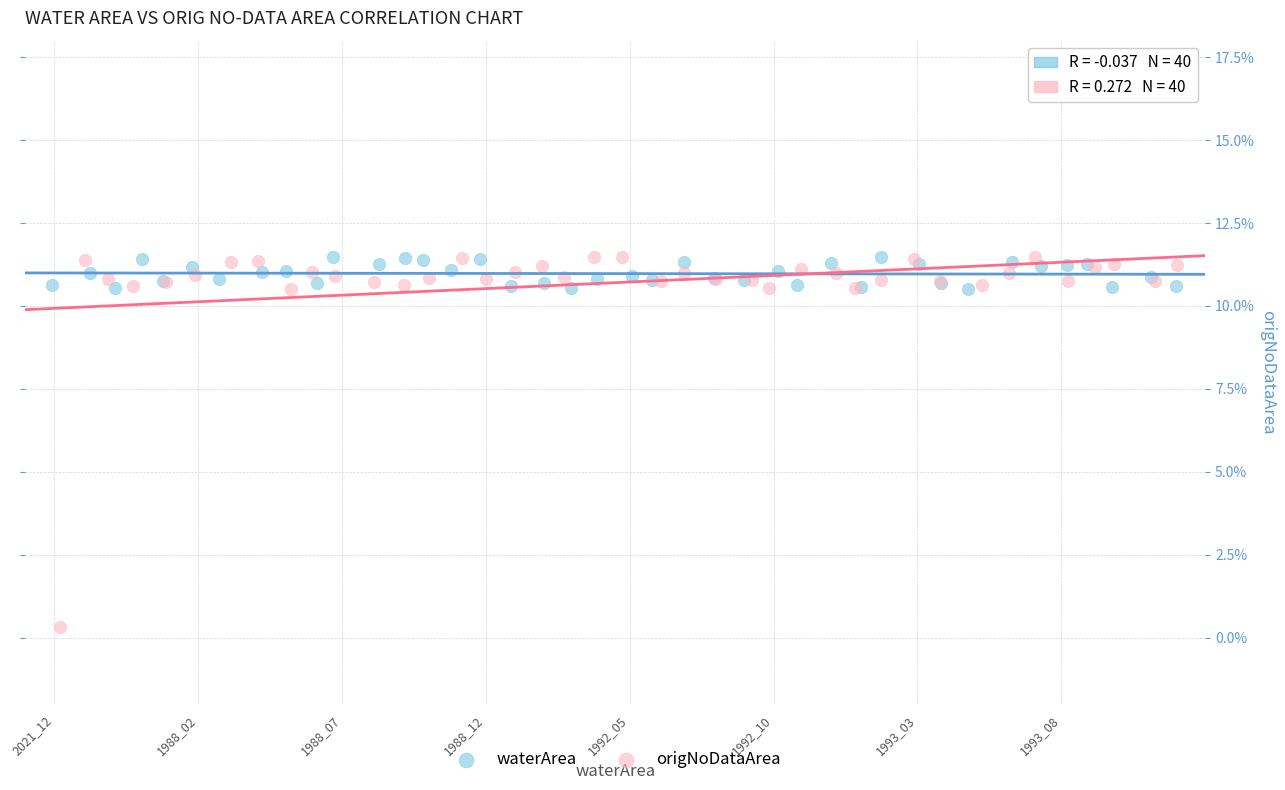

What are all the series names shown in the legend?

waterArea, origNoDataArea